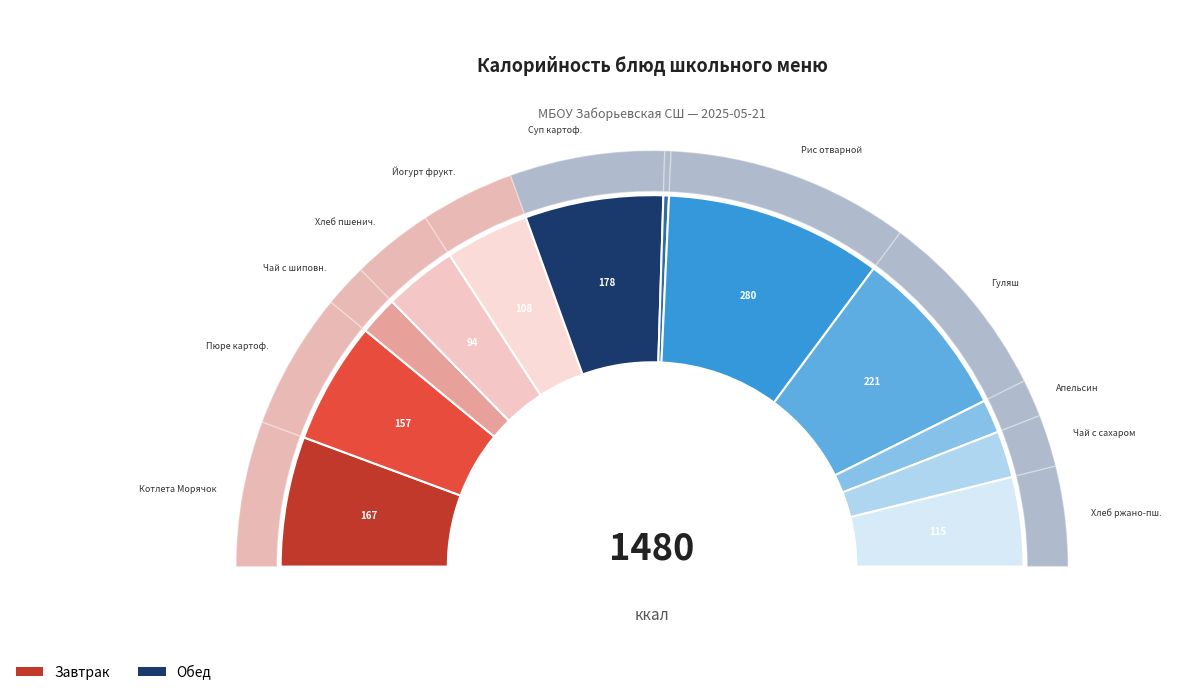

Which slice is the smallest?

Огурец солёный